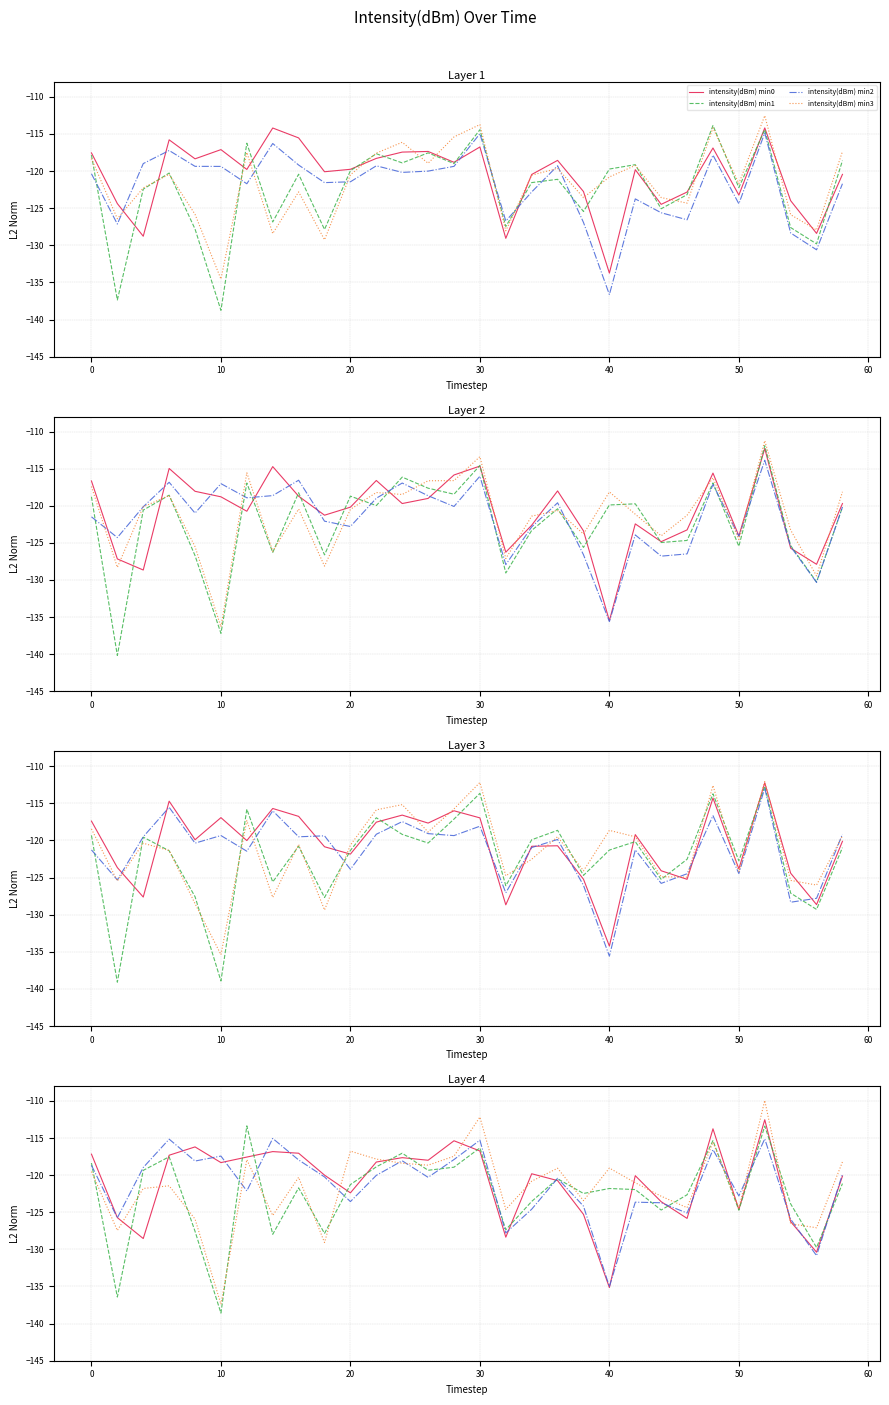

Which has a higher value, 20 or 13?

13